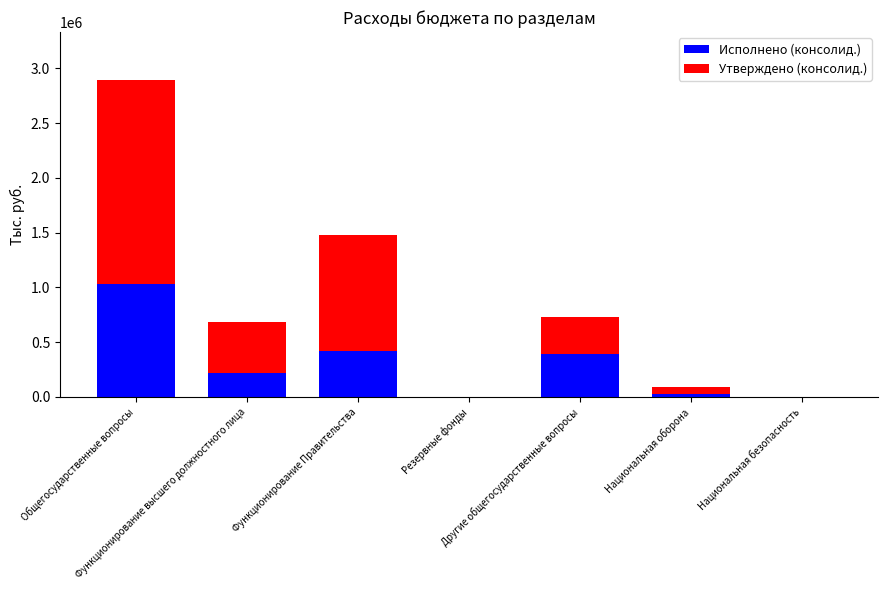

What is the sum of all Исполнено (консолид.) values?

2084663.7